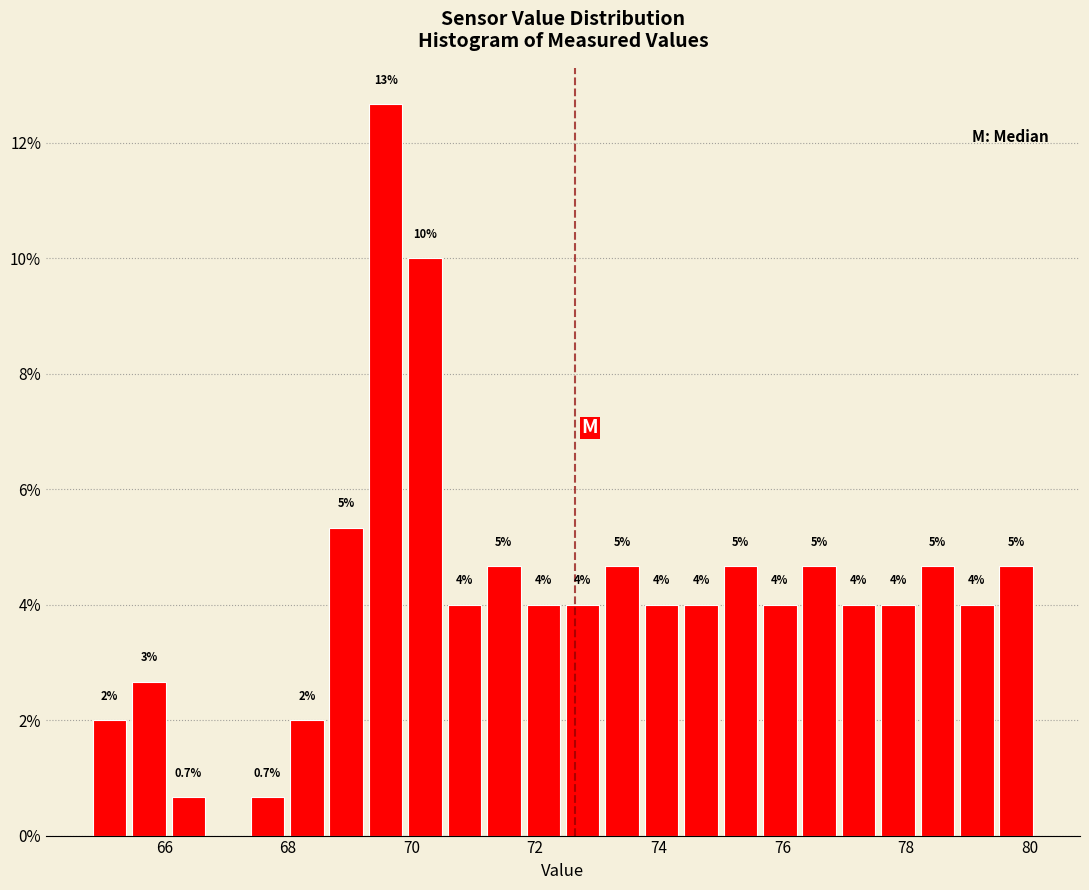

Around what value on the x-axis is the tallest bar? Give the approximate position of its centre, as read against the axis.

69.6